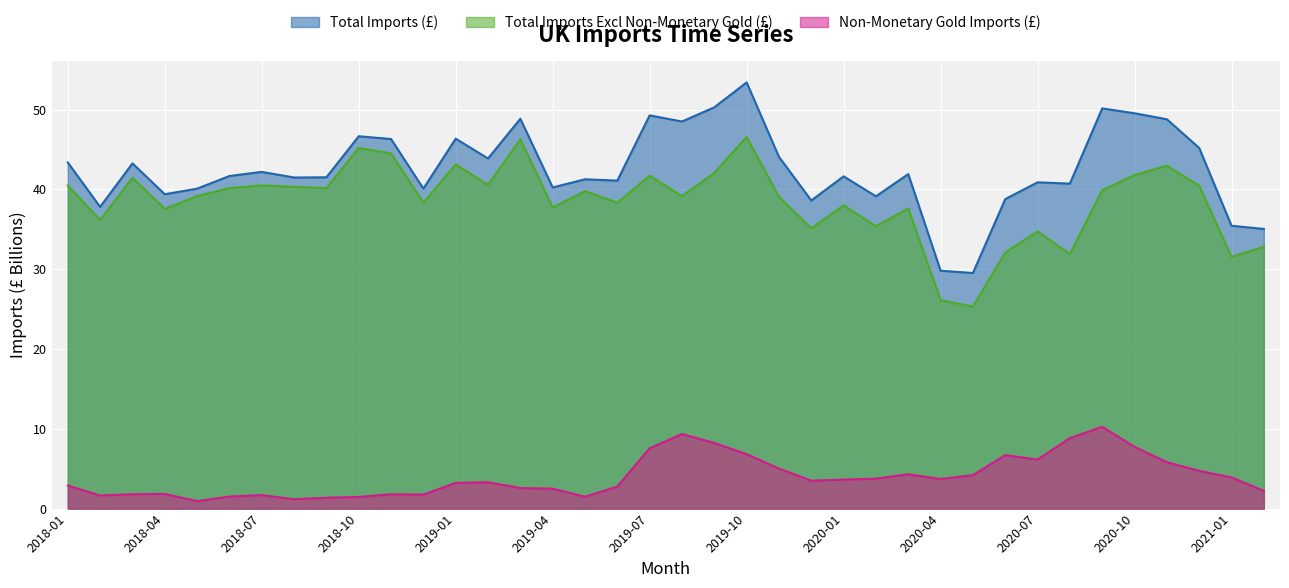

Rank the series by their maximum value, from highest to lowest.

Total Imports (£), Total Imports Excl Non-Monetary Gold (£), Non-Monetary Gold Imports (£)